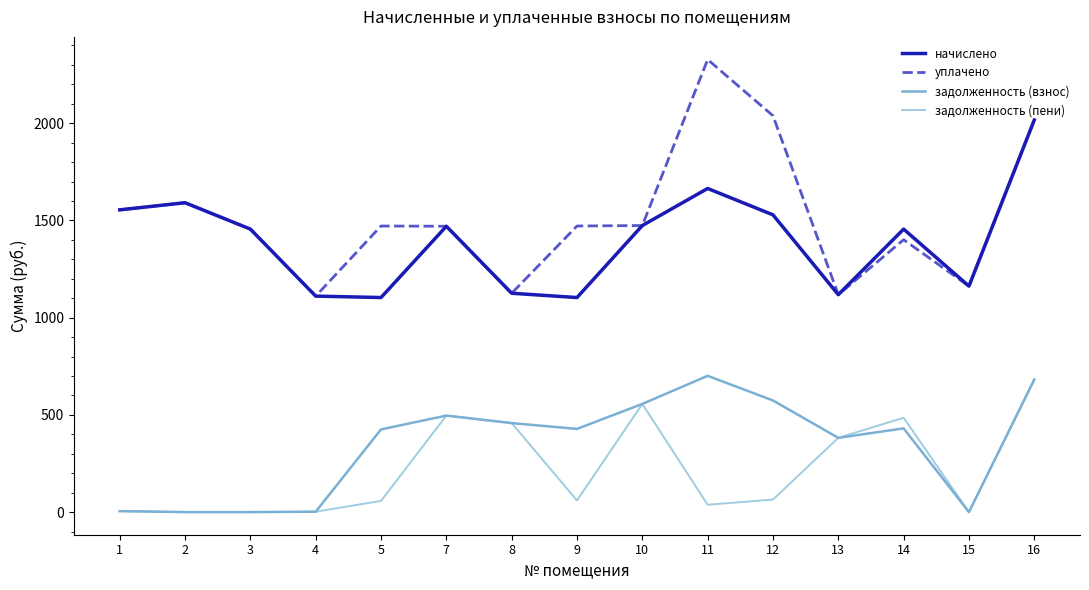

How many distinct data groups are displayed?

4